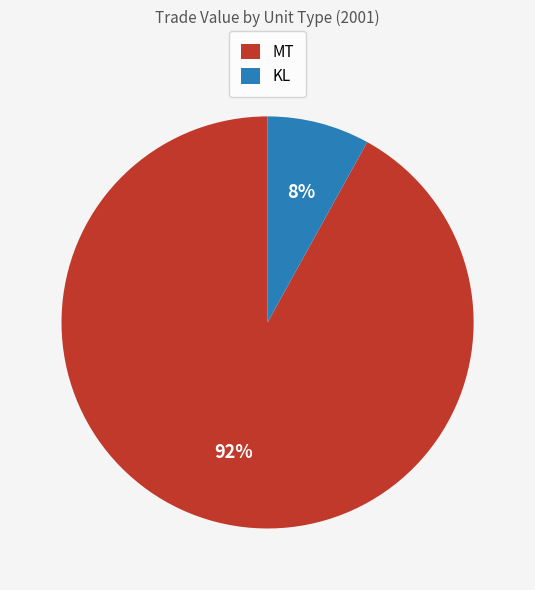

To the nearest percent, what is the average slice percentage?

50%